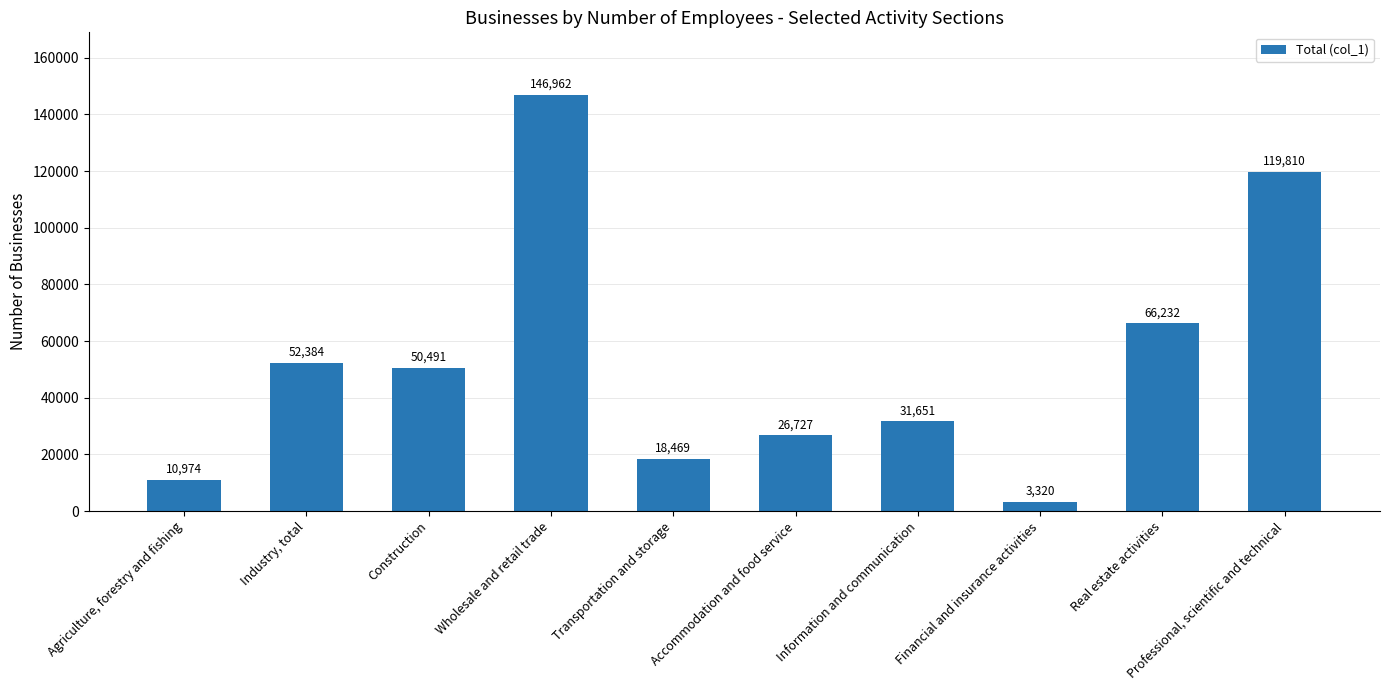

What is the sum of all values?

527020